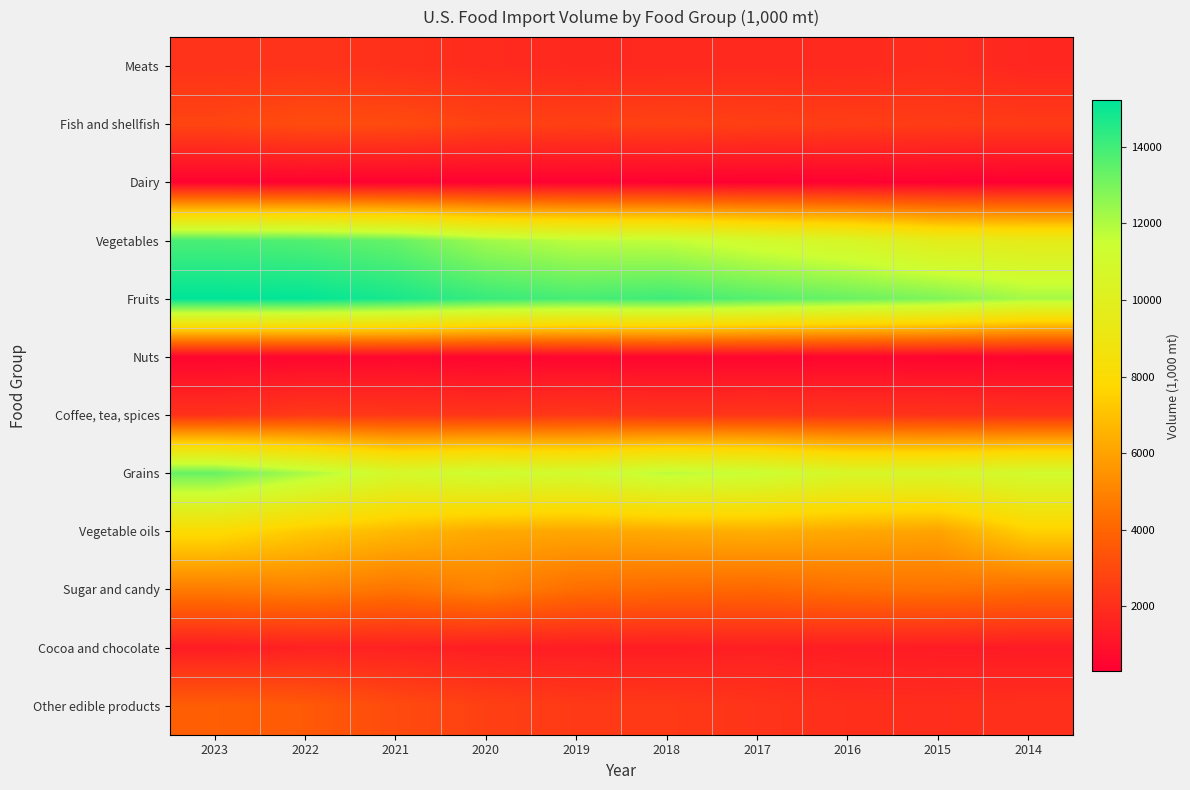

Which category has the highest value across all series?

2023